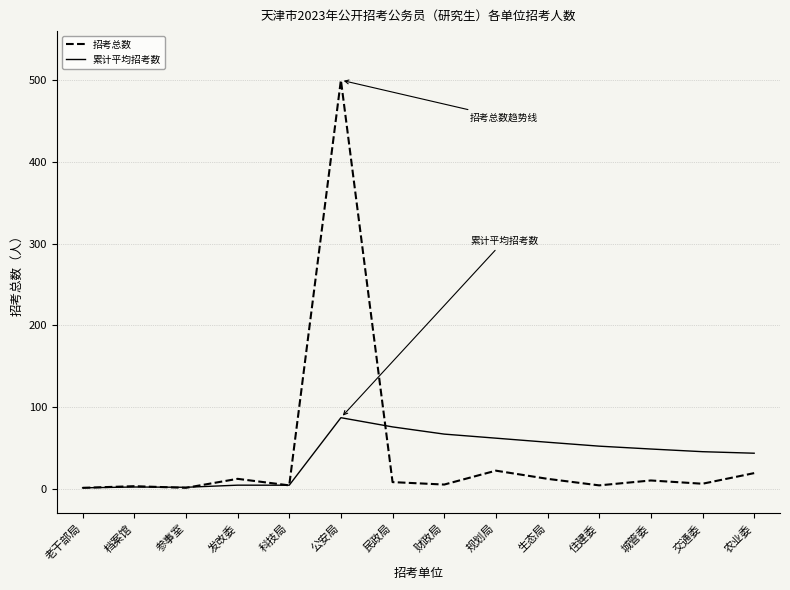

What is the difference between the 累计平均招考数 values at 生态局 and 民政局?

18.8